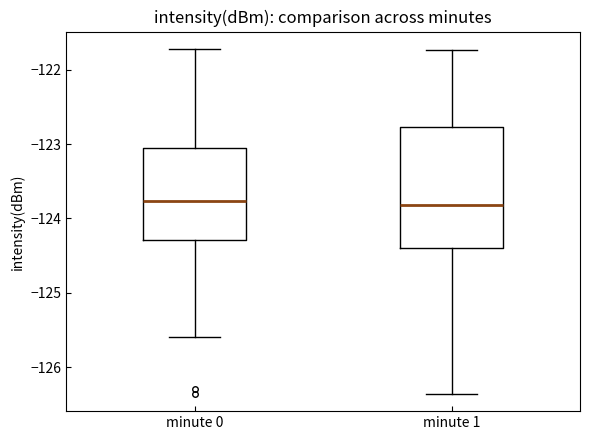

Reading left to right, read every box against the y-axis: the position of its median line, the range the box covers, and the ends of its whiskers. The values are not printed on the chart, so give them approximately, as read against the axis.

minute 0: median -123.8, box -124.3 to -123.0, whiskers -125.6 to -121.7
minute 1: median -123.8, box -124.4 to -122.8, whiskers -126.4 to -121.7